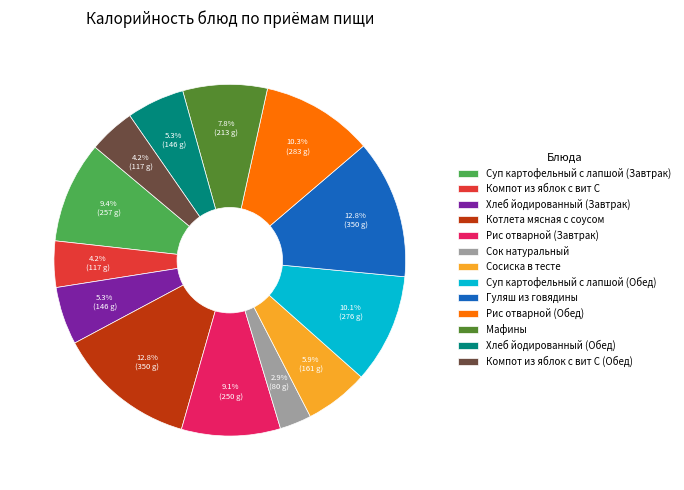

Which slice is the smallest?

Сок натуральный